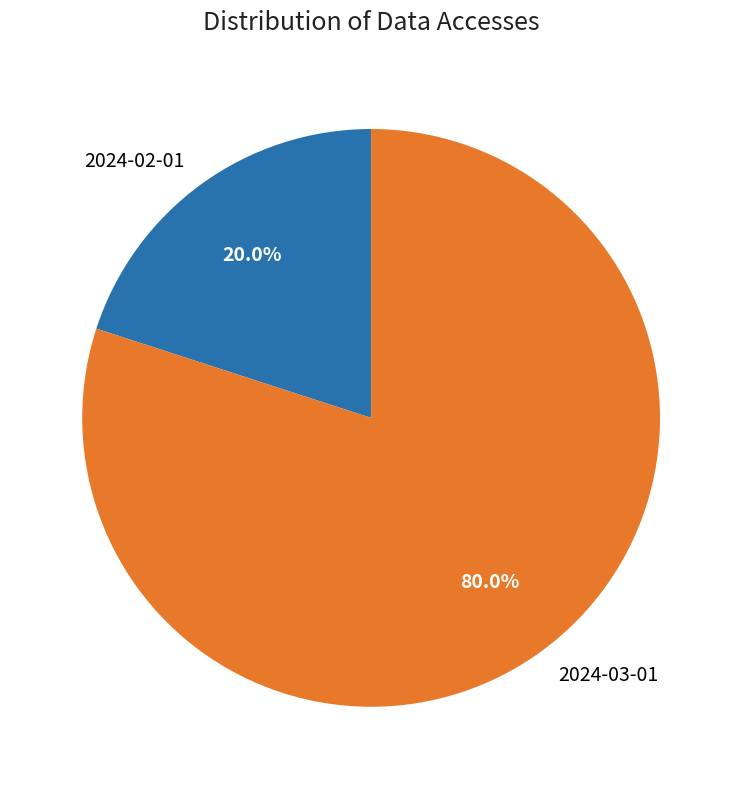

To the nearest percent, what is the average slice percentage?

50%